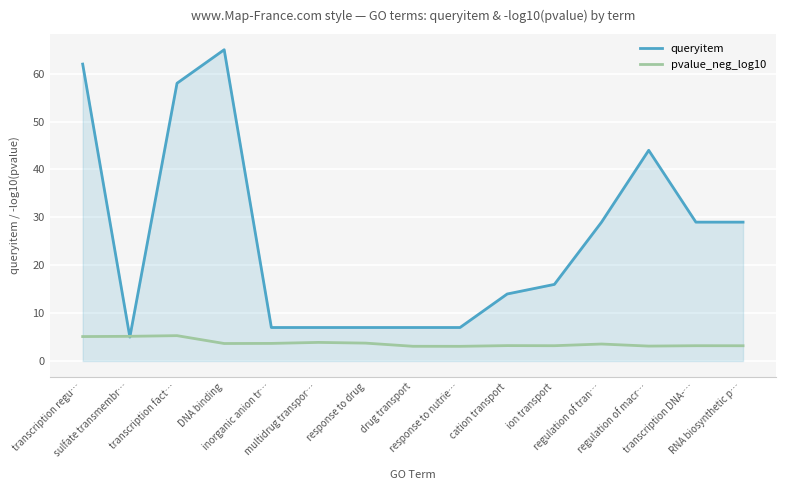

At which category does queryitem reach its first local peak?

DNA binding